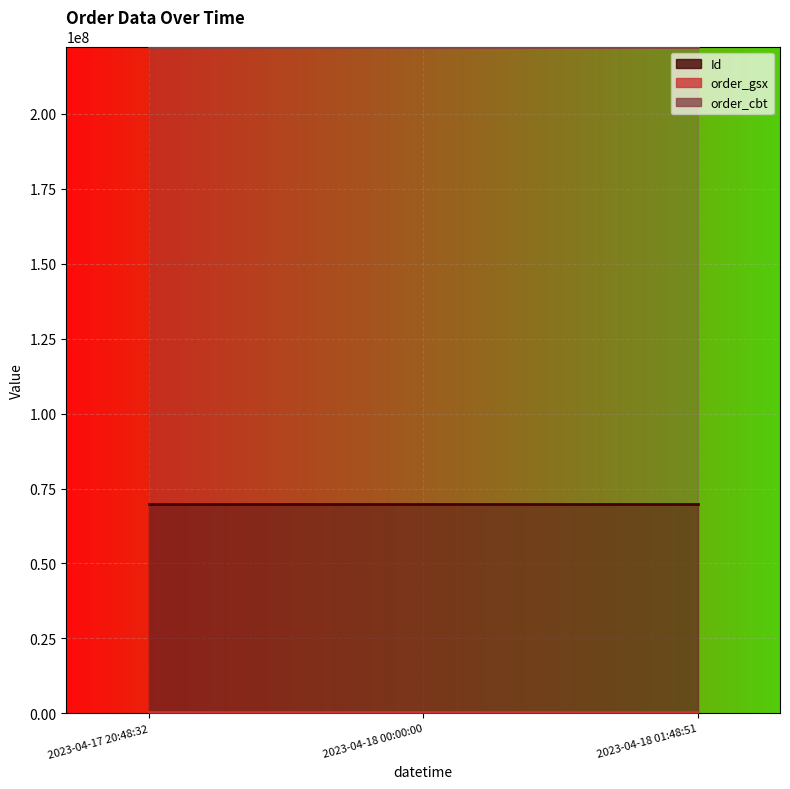

How many data points does each series have?

3